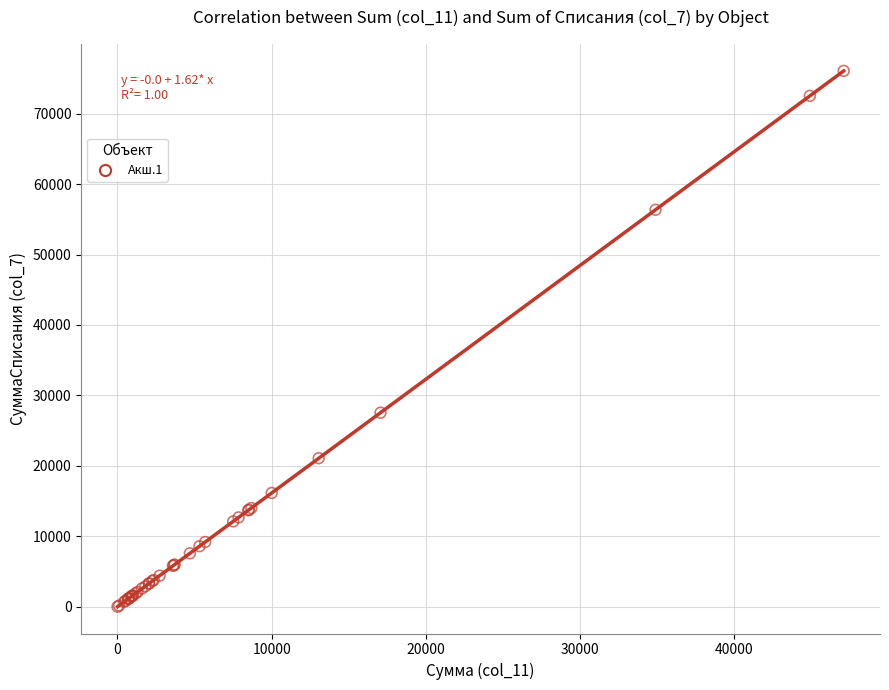

What Y value in the scatter plot is closest to 38042?

27552.0